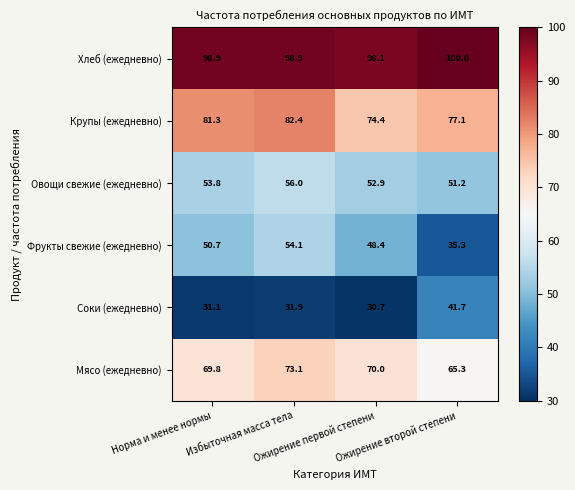

Which series changed the most between Норма и менее нормы and Ожирение второй степени?

Фрукты свежие (ежедневно)